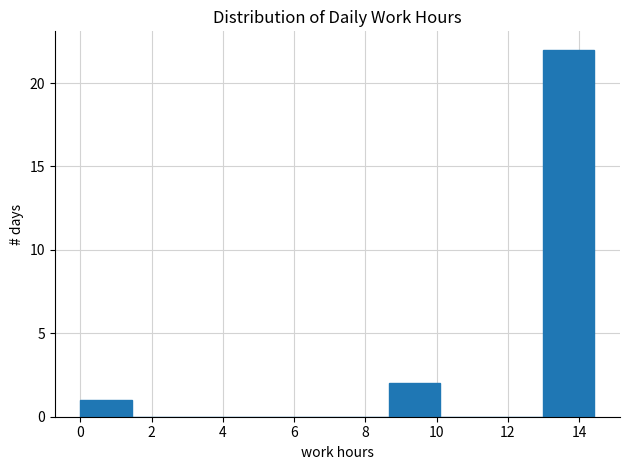

Reading left to right, list every bar in this chart as the range it spans on the x-axis followed by its height. Neither the bar edges nor the heights are printed on the chart, so give them approximately, as read against the axes.

0.0 to 1.4: 1
1.4 to 2.8: 0
2.8 to 4.4: 0
4.4 to 5.8: 0
5.8 to 7.2: 0
7.2 to 8.6: 0
8.6 to 10.2: 2
10.2 to 11.6: 0
11.6 to 13.0: 0
13.0 to 14.4: 22